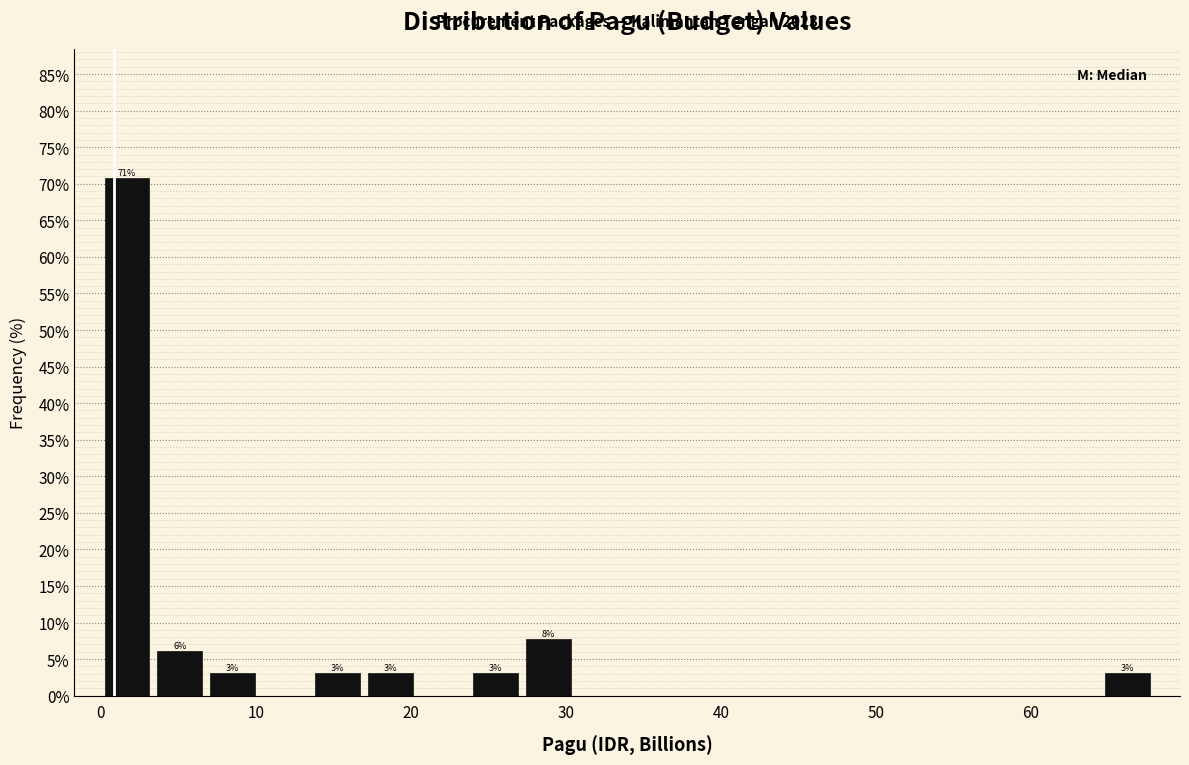

Around what value on the x-axis is the tallest bar? Give the approximate position of its centre, as read against the axis.

2